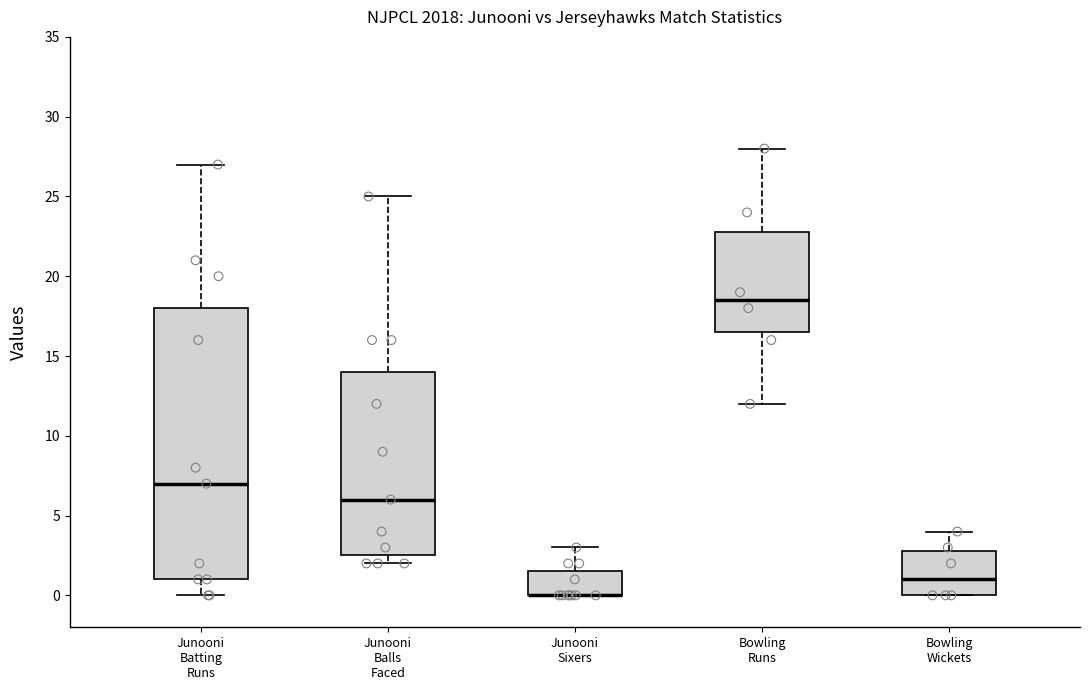

Where does the median line of the box for Junooni Batting Runs sit on the y-axis? The values are not printed on the chart, so give them approximately, as read against the axis.

7.0